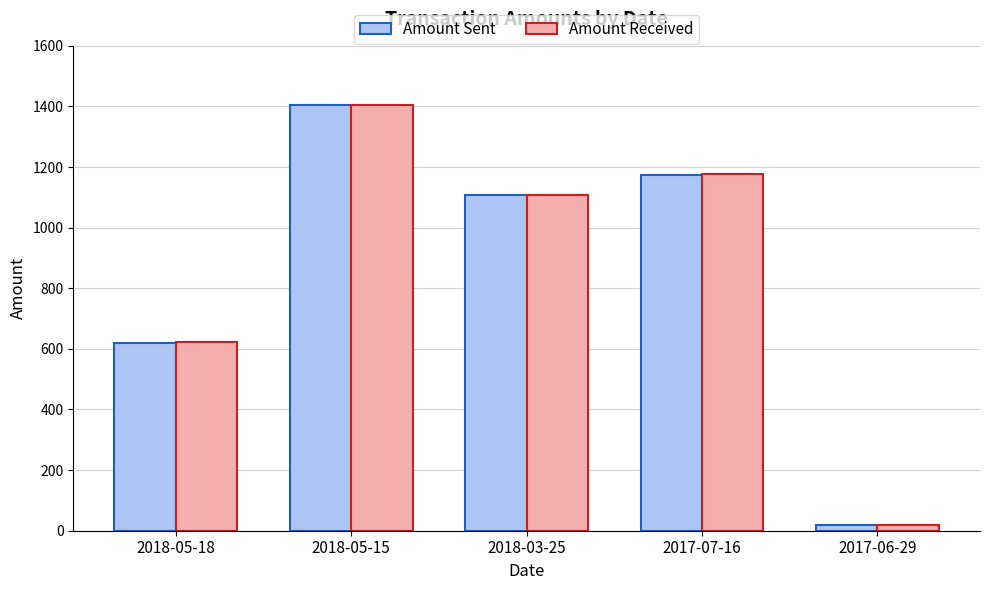

What position from the left is 2018-03-25?

3